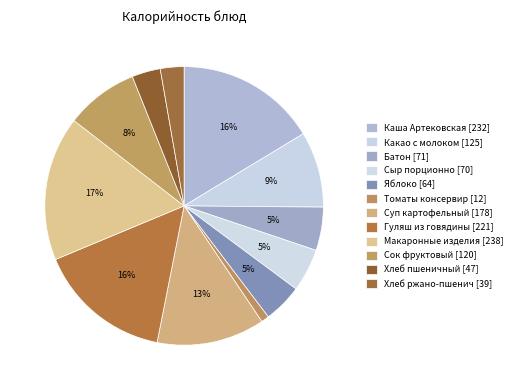

Which slice is the smallest?

Томаты консервир